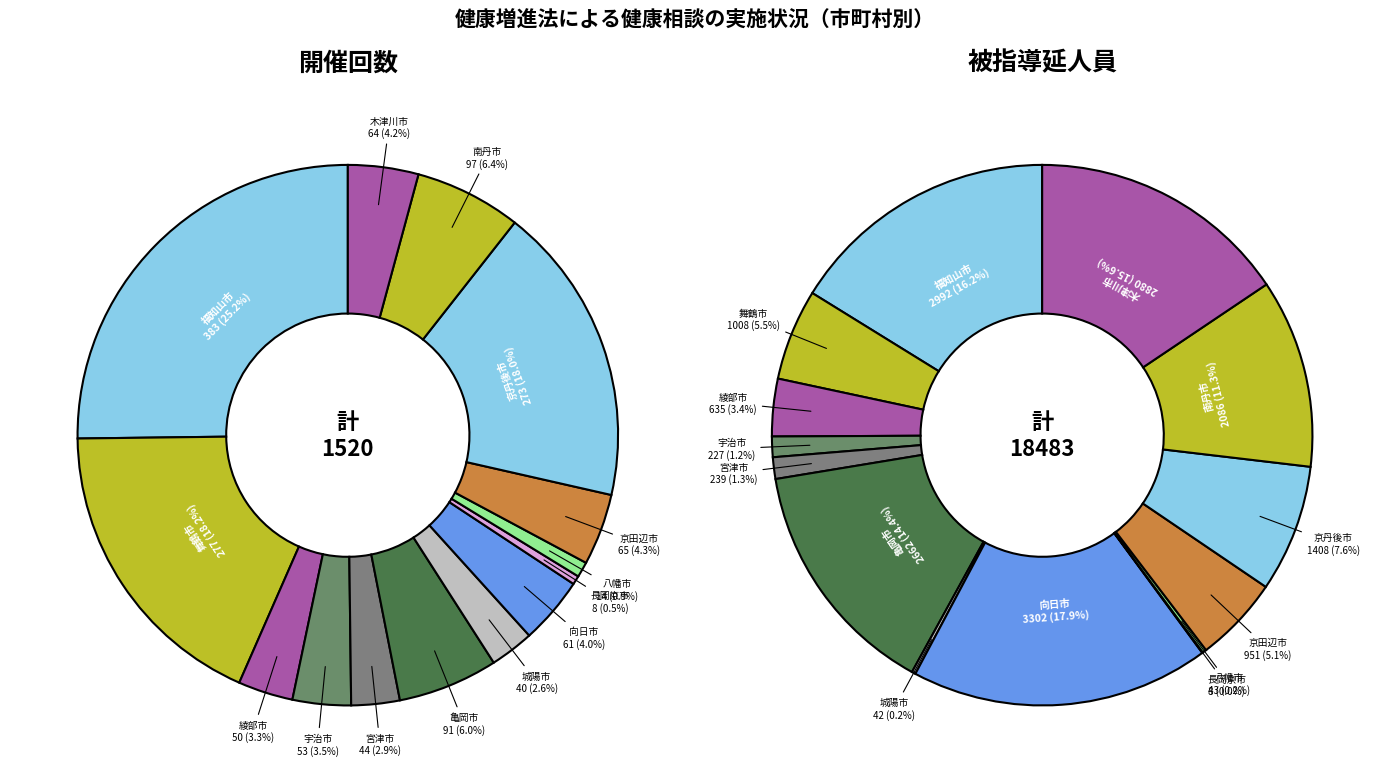

Does any single category account for the majority?

No